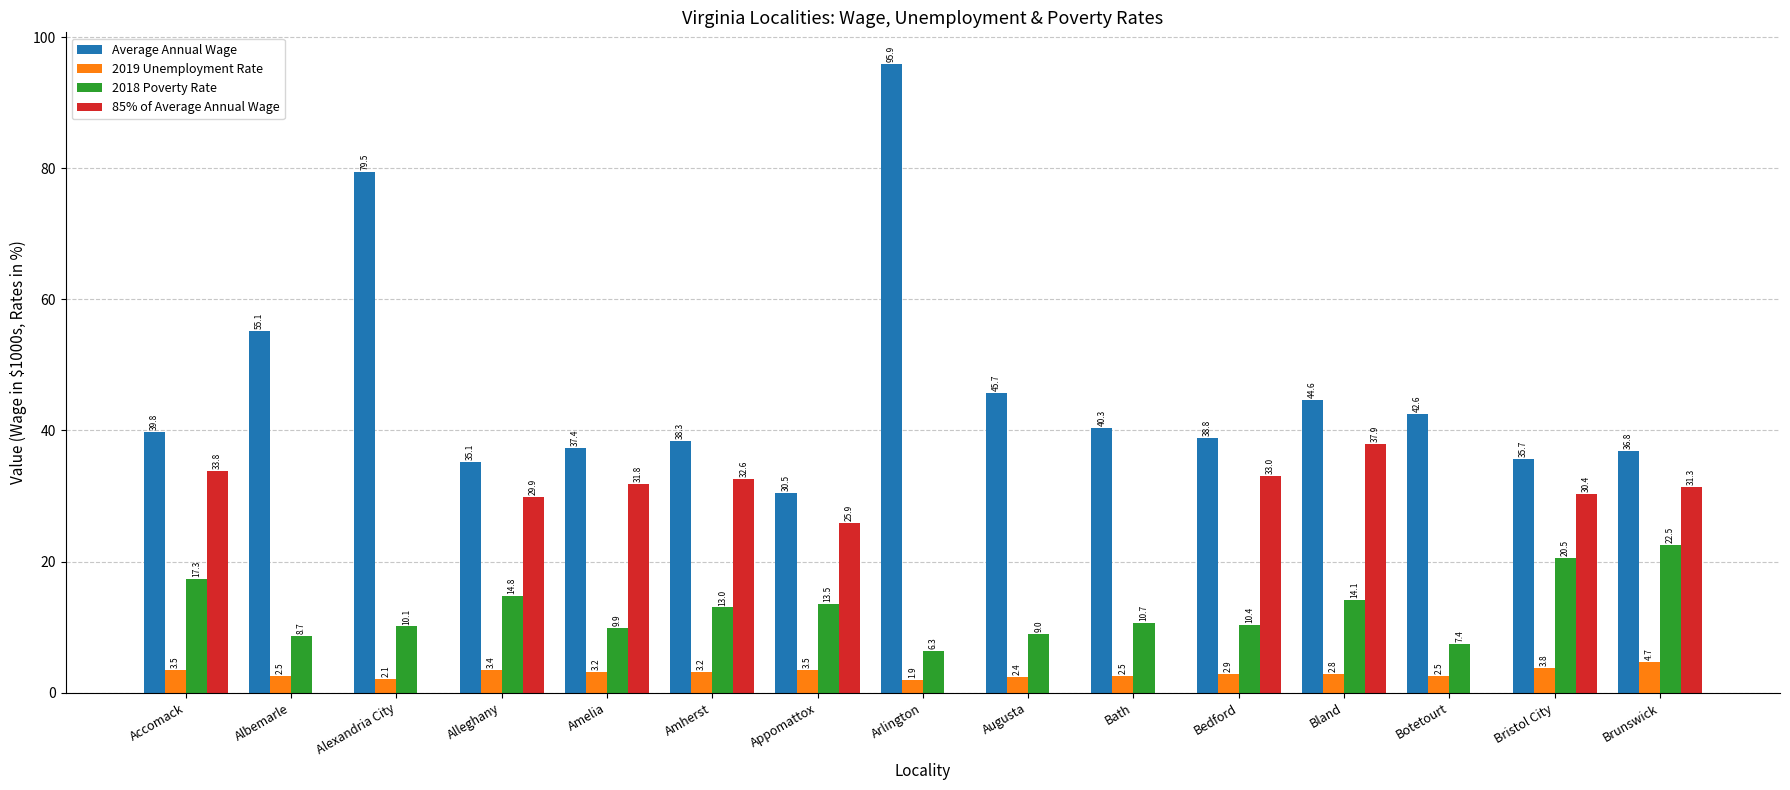

How many groups of bars are there?

15